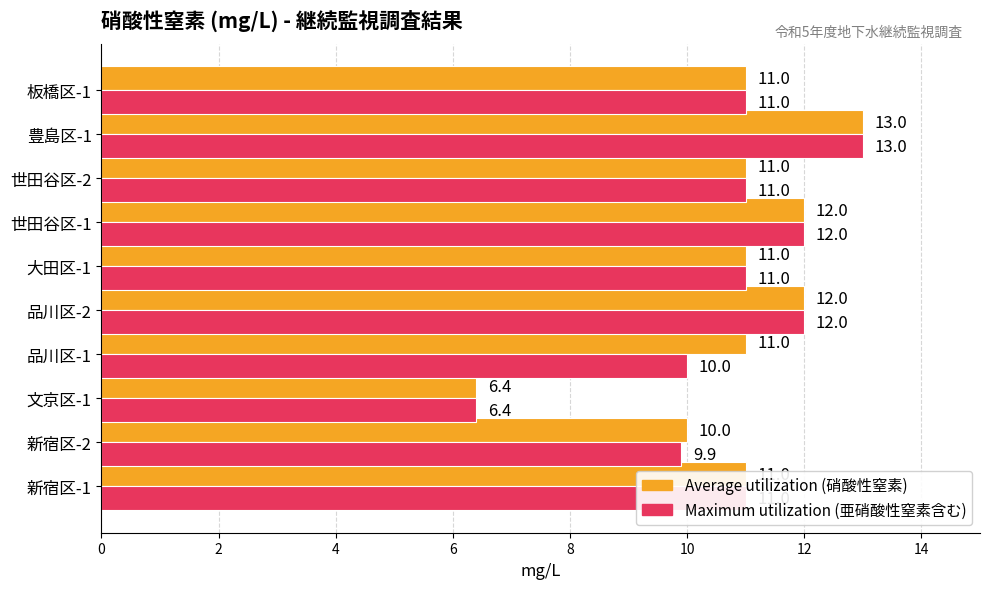

At which label is Maximum utilization (亜硝酸性窒素含む) closest to 9?

新宿区-2